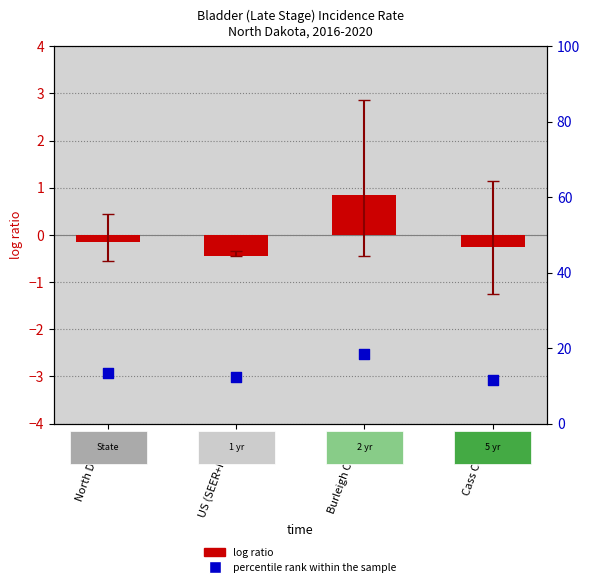

Which series has the widest spread of Y values?

percentile rank within the sample